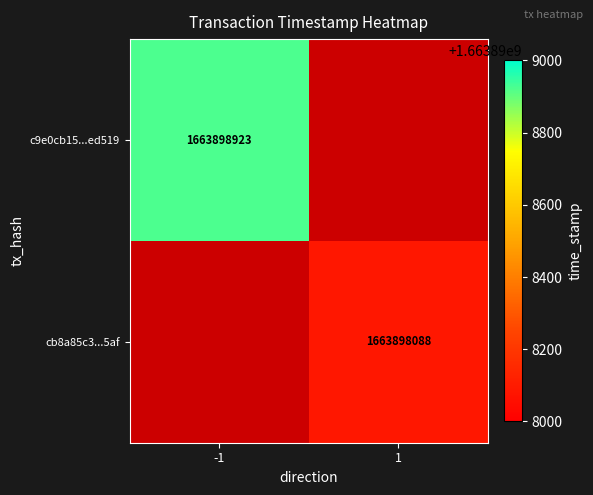

List the series in order of their overall mean, highest first.

c9e0cb15ed3680380388baa77f59d5e161ed519, cb8a85c314312b807f979ee24c1c04bad9135af